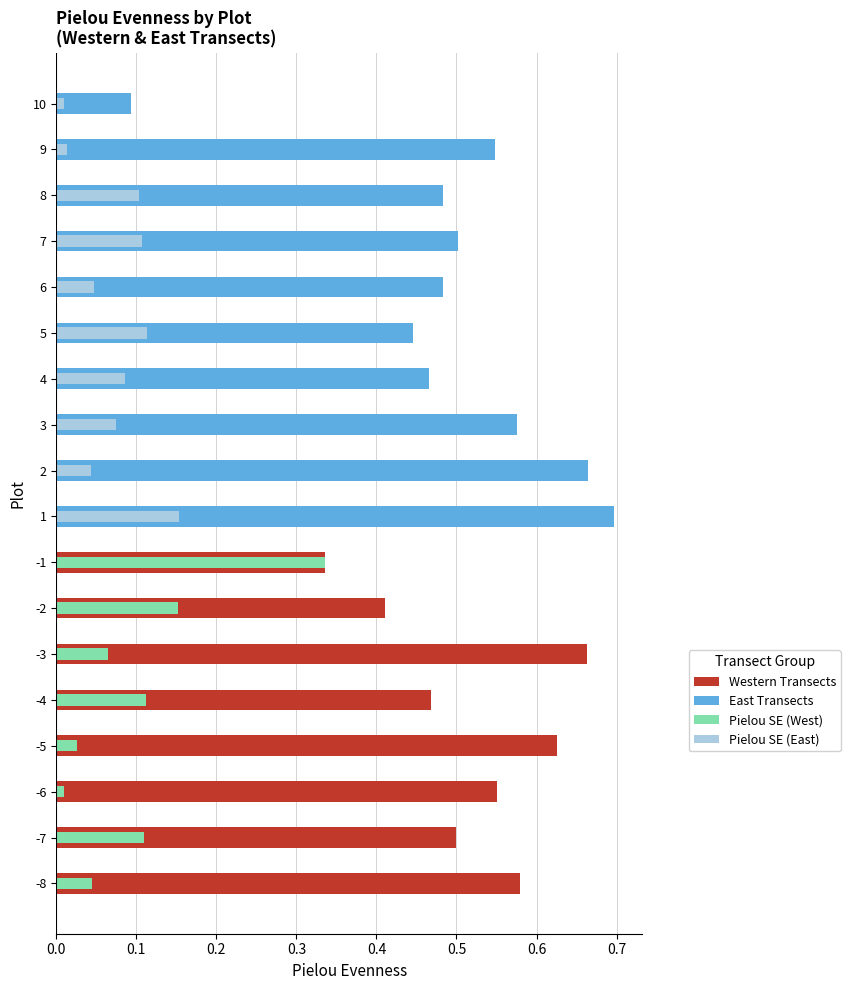

Reading left to right, list all the values displayed in this chart.

Pielou_mean: 0.6	0.5	0.6	0.6	0.5	0.7	0.4	0.3	0.7	0.7	0.6	0.5	0.4	0.5	0.5	0.5	0.5	0.1
Pielou_se: 0.0	0.1	0.0	0.0	0.1	0.1	0.2	0.3	0.2	0.0	0.1	0.1	0.1	0.0	0.1	0.1	0.0	0.0